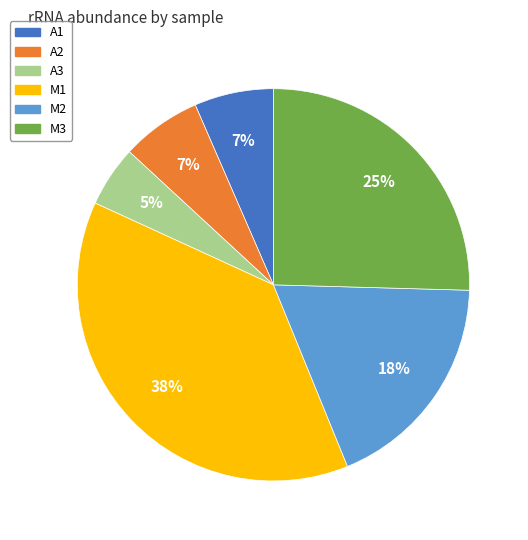

The M3 slice represents 25% of the pie. True or false?

True